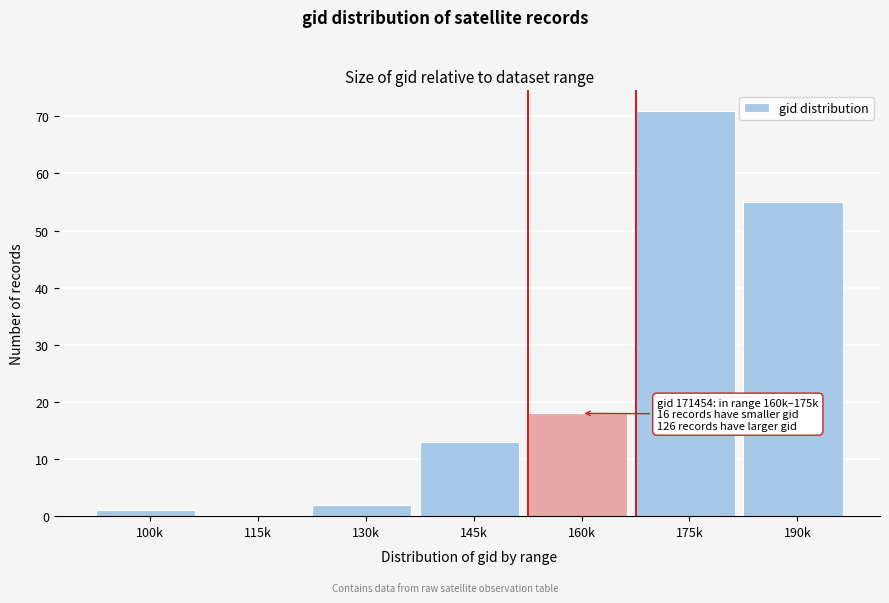

Reading left to right, what are all the values shown in this chart?

100k=1	115k=0	130k=2	145k=13	160k=18	175k=71	190k=55